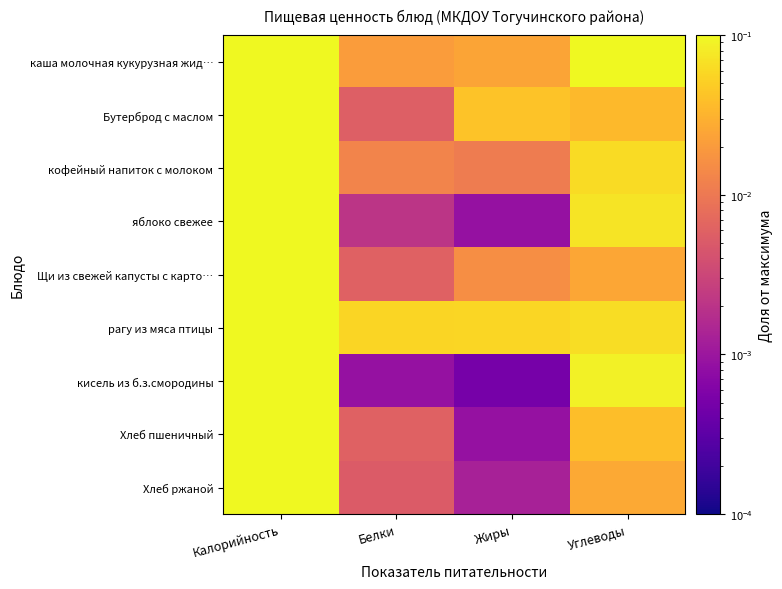

Between Белки and Углеводы, which series saw the biggest shift?

каша молочная кукурузная жид…